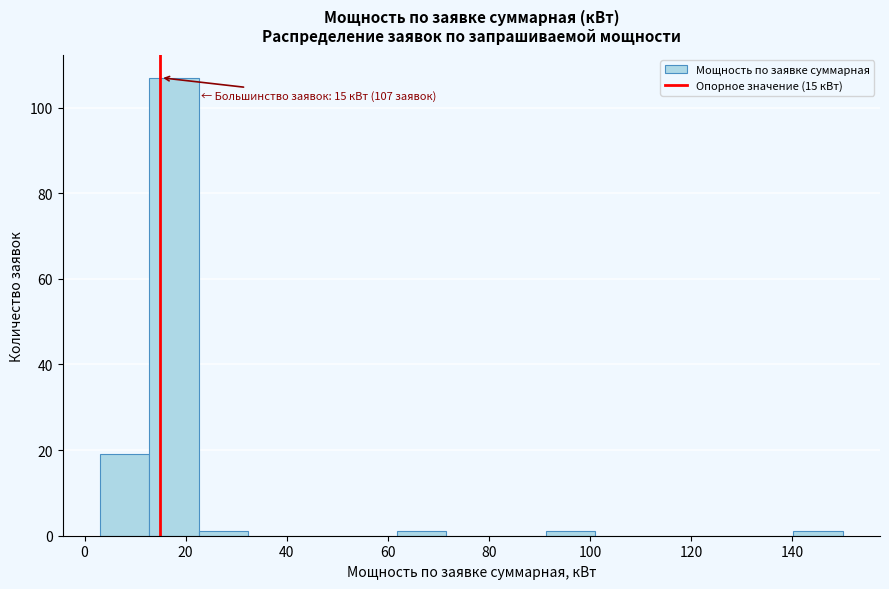

Over which range of the x-axis is the bar tallest?

12.8 to 22.6